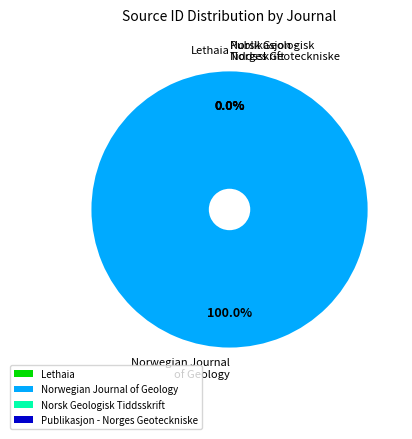

Between Lethaia and Norsk Geologisk Tiddsskrift, which is larger?

Norsk Geologisk Tiddsskrift